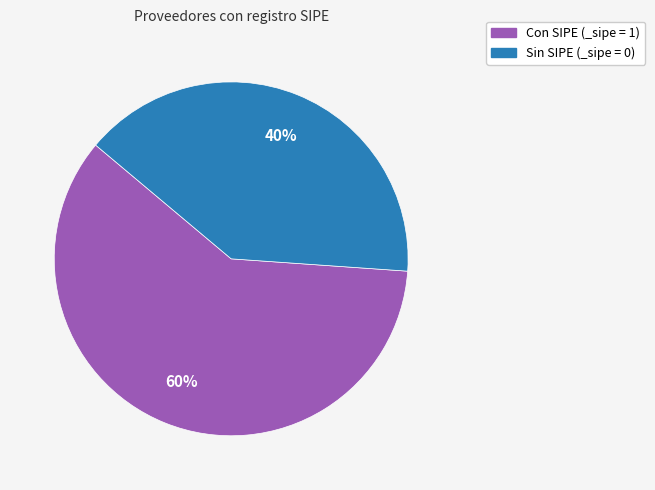

To the nearest percent, what is the average slice percentage?

50%